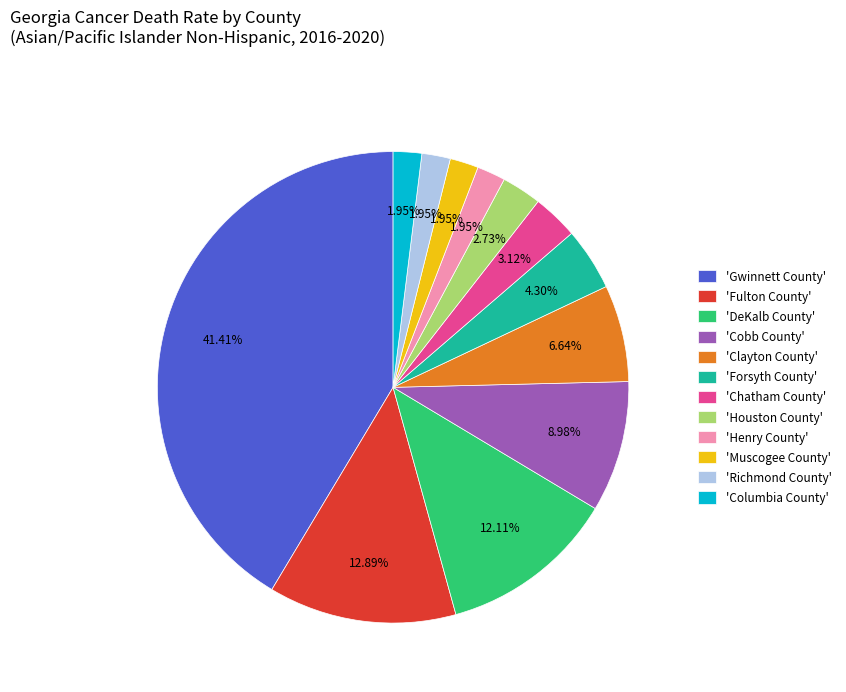

What is the largest slice in the pie chart?

'Gwinnett County'